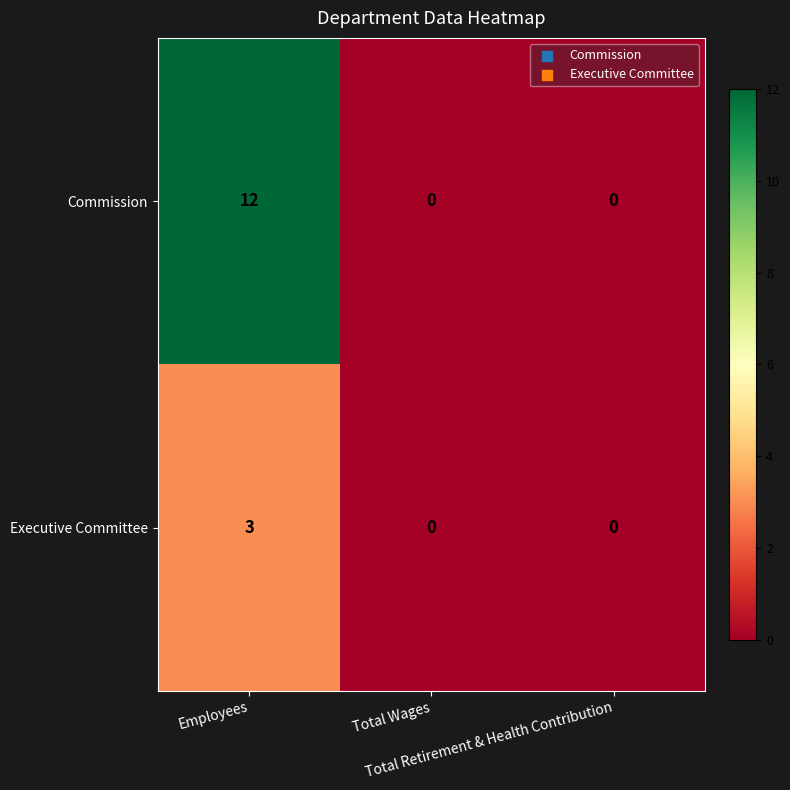

Which series has the largest range (max minus min)?

Commission